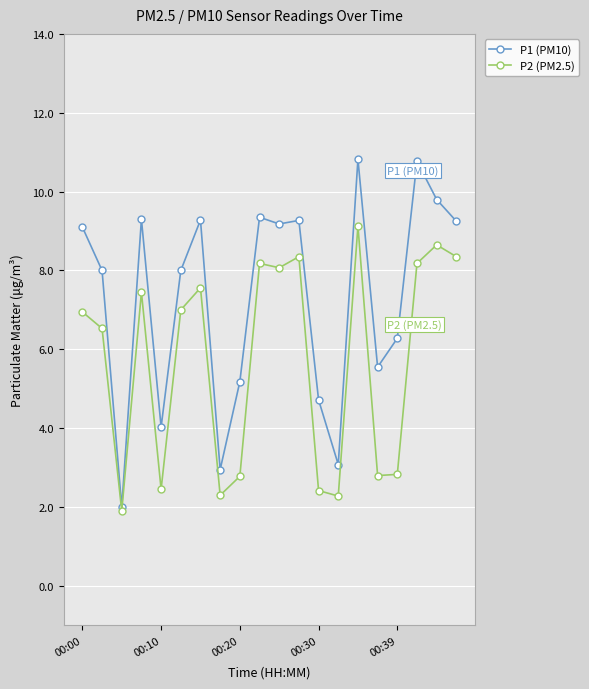

What is the sum of all P2 (PM2.5) values?

114.2